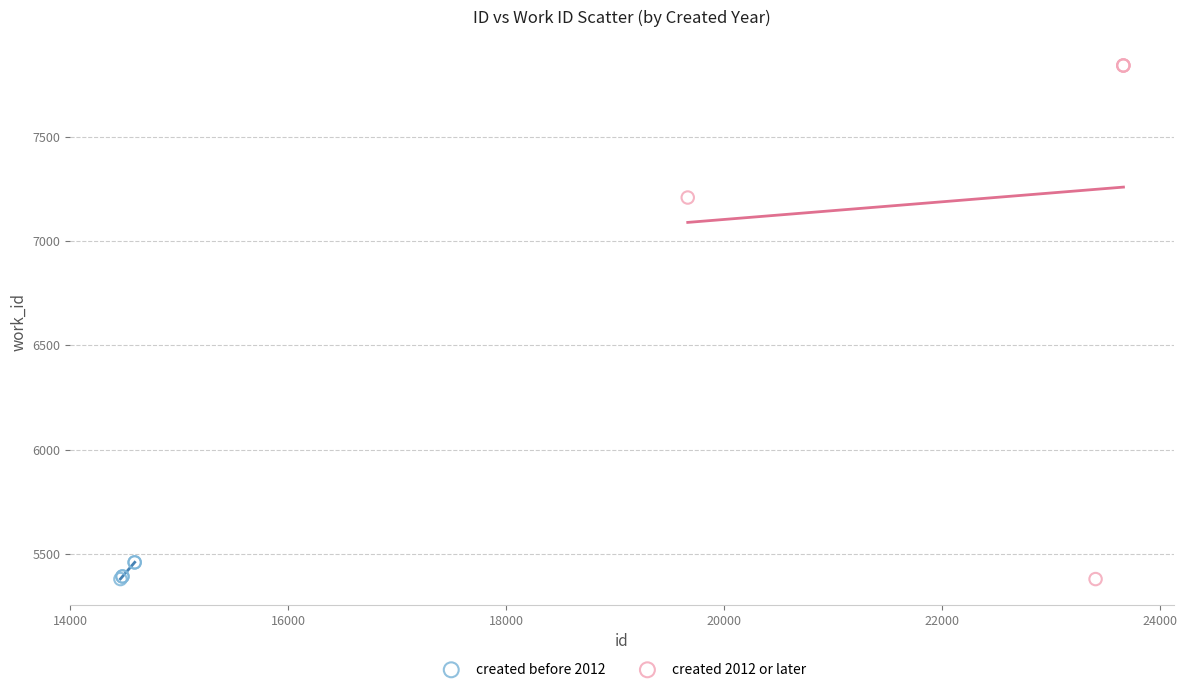

Which series has the widest spread of Y values?

created 2012 or later